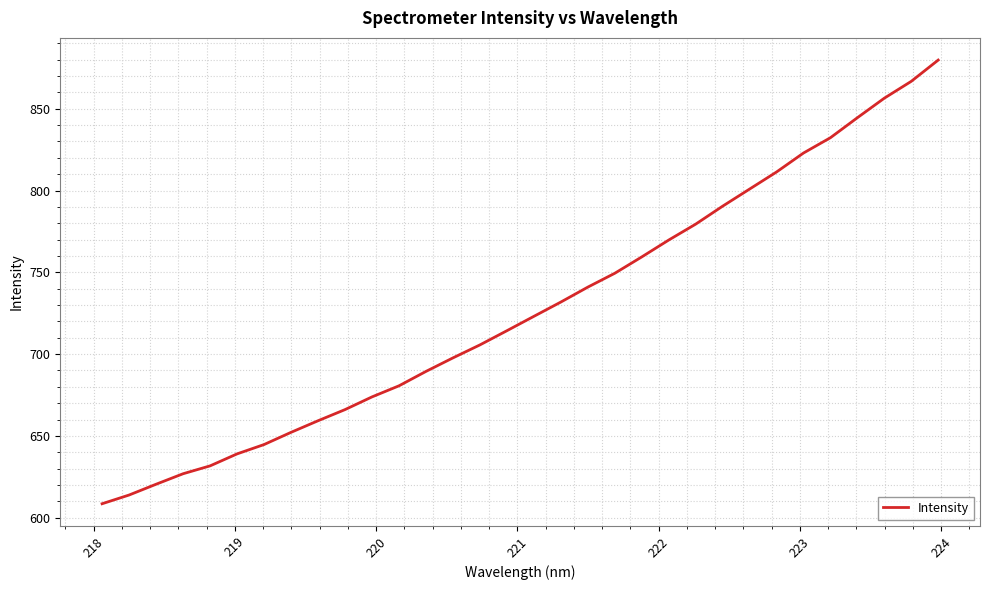

What is the difference between the maximum and minimum values?

271.2